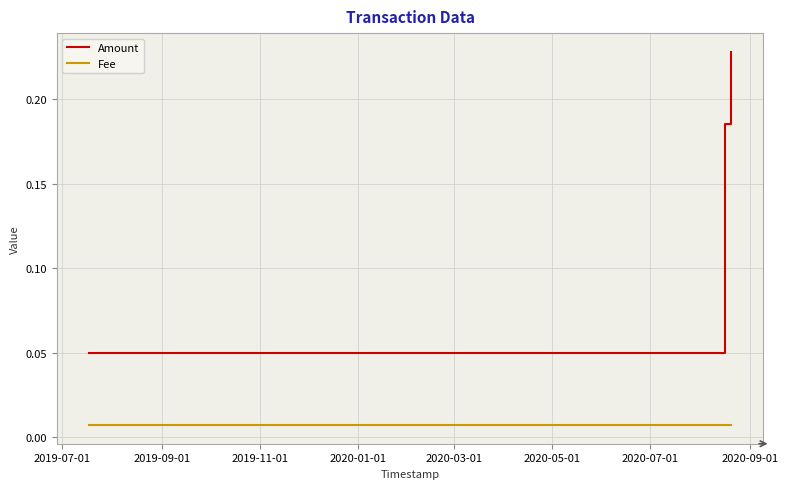

Count the Amount values in the range 0 to 1.

3